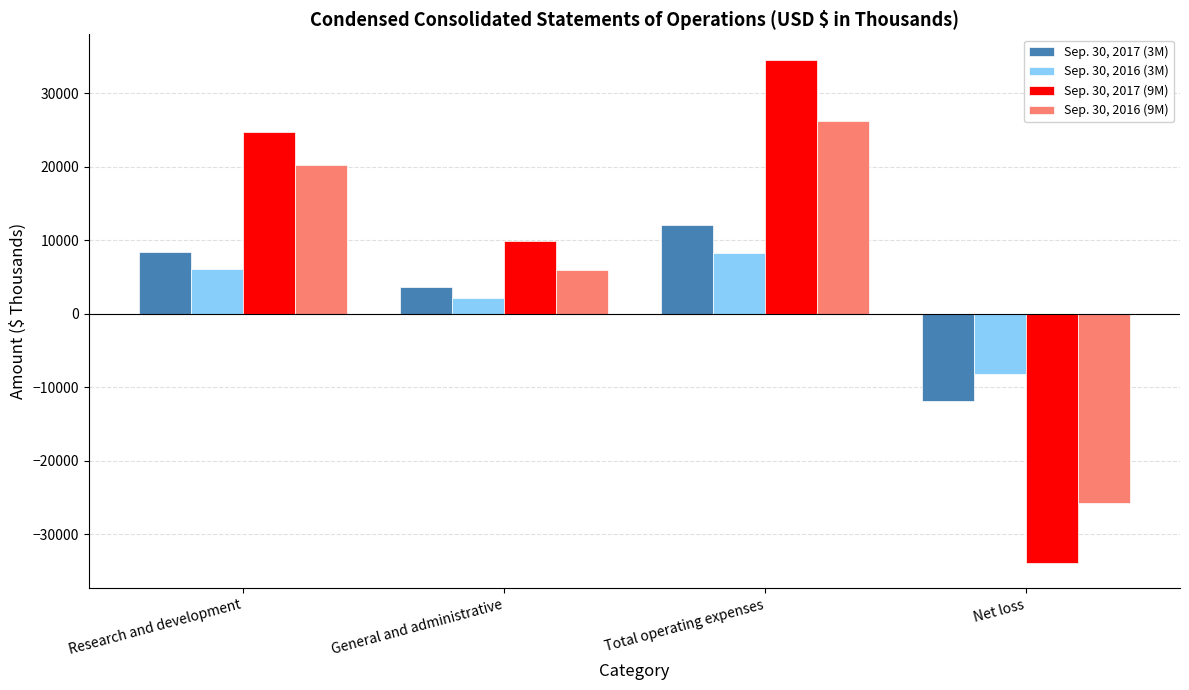

Reading right to left, what are all the values shown in this chart?

Sep. 30, 2017 (3M): -11833	12070	3614	8456
Sep. 30, 2016 (3M): -8146	8283	2149	6134
Sep. 30, 2017 (9M): -33915	34587	9879	24708
Sep. 30, 2016 (9M): -25758	26182	5932	20250